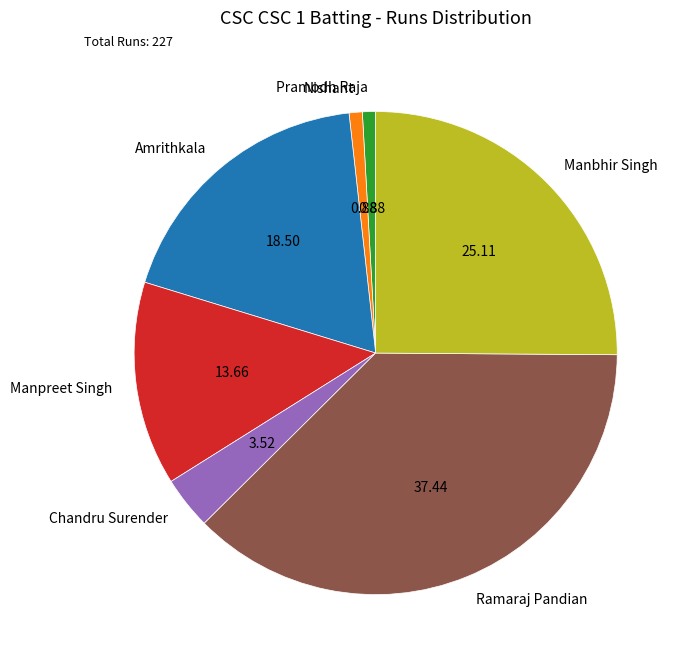

Combined, do Amrithkala and Manpreet Singh account for over 50%?

No